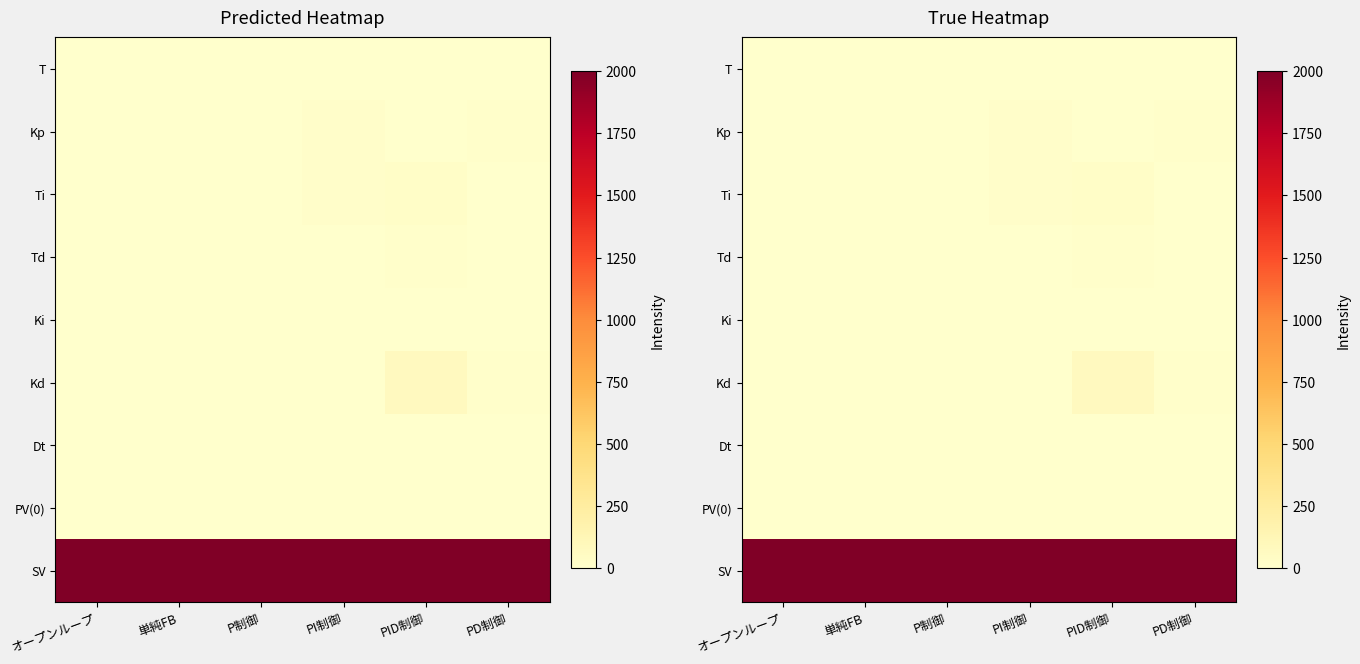

List the labels in order of SV value, smallest first.

オープンループ, 単純FB, P制御, PI制御, PID制御, PD制御